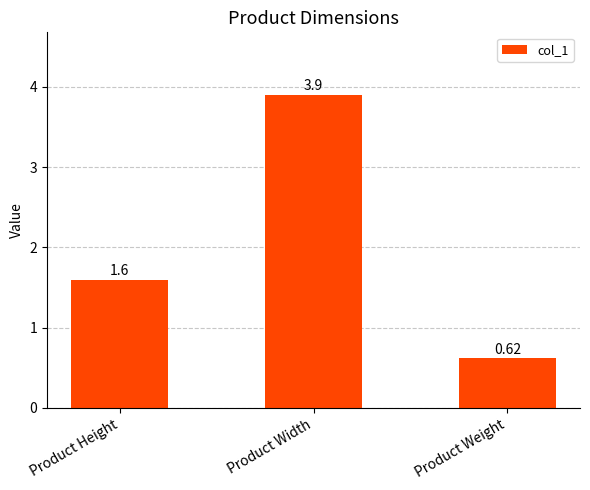

How many series are shown in this chart?

1